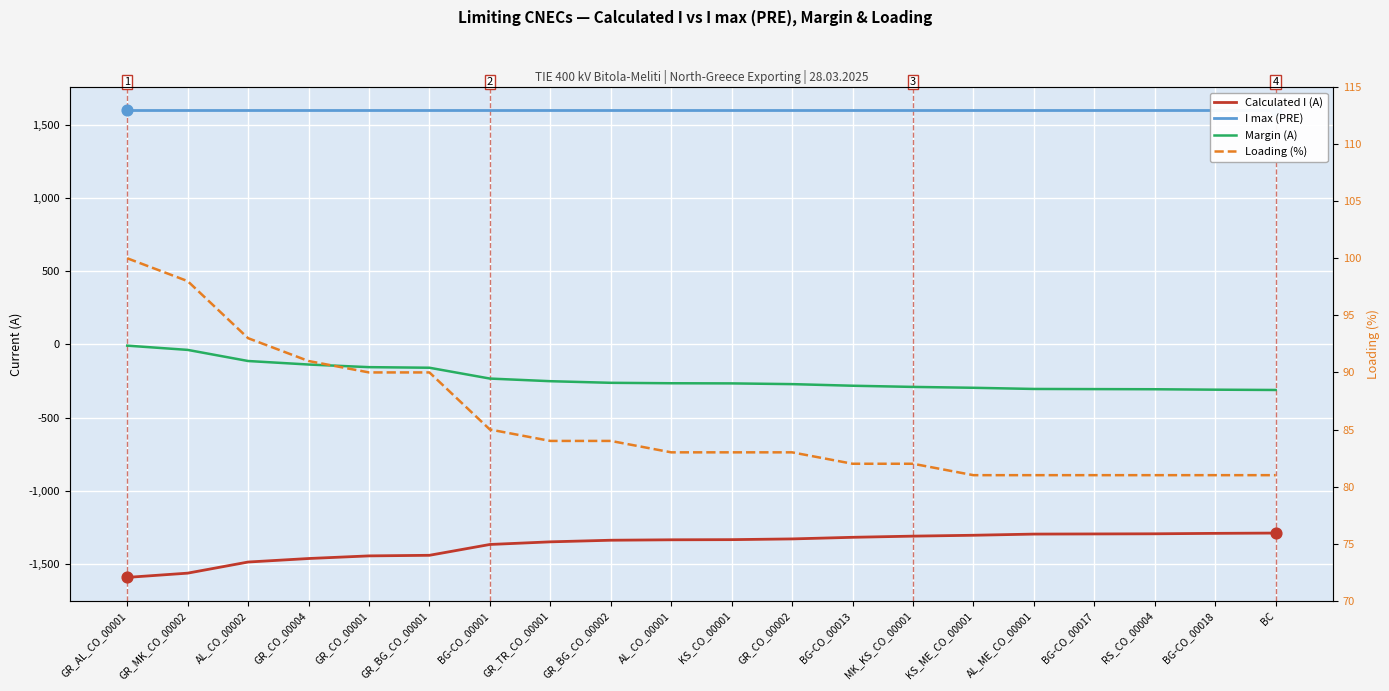

At which category is the sum across all series the highest?

GR_AL_CO_00001